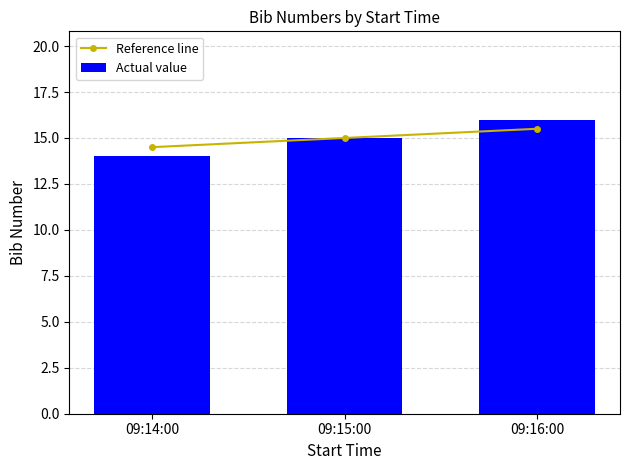

What is the label of the 1st bar from the left?

09:14:00